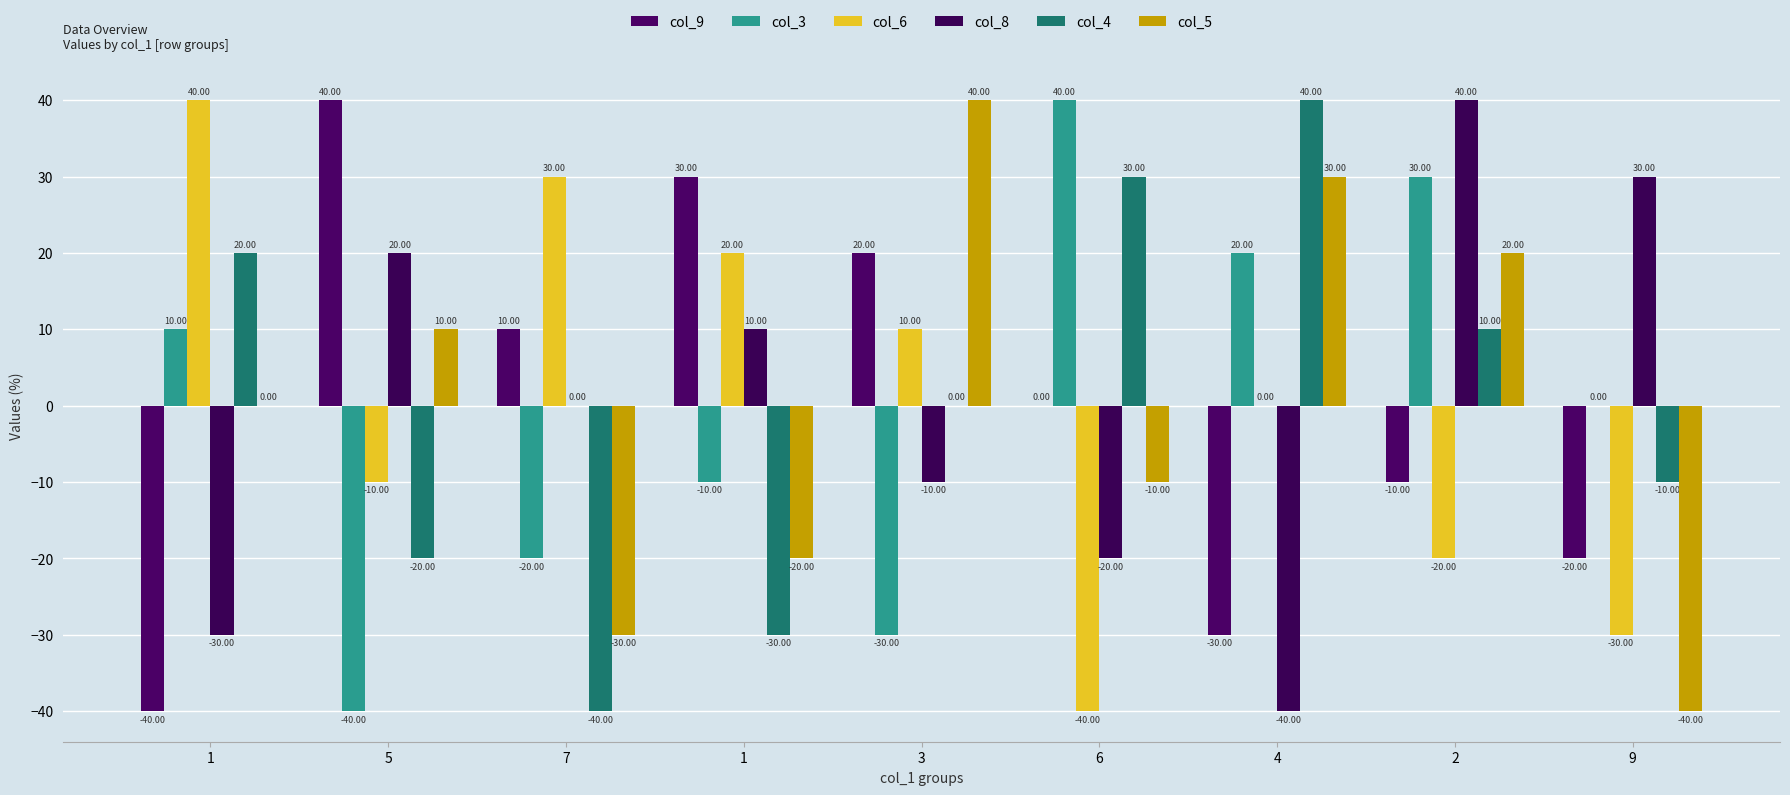

How many data points does each series have?

9